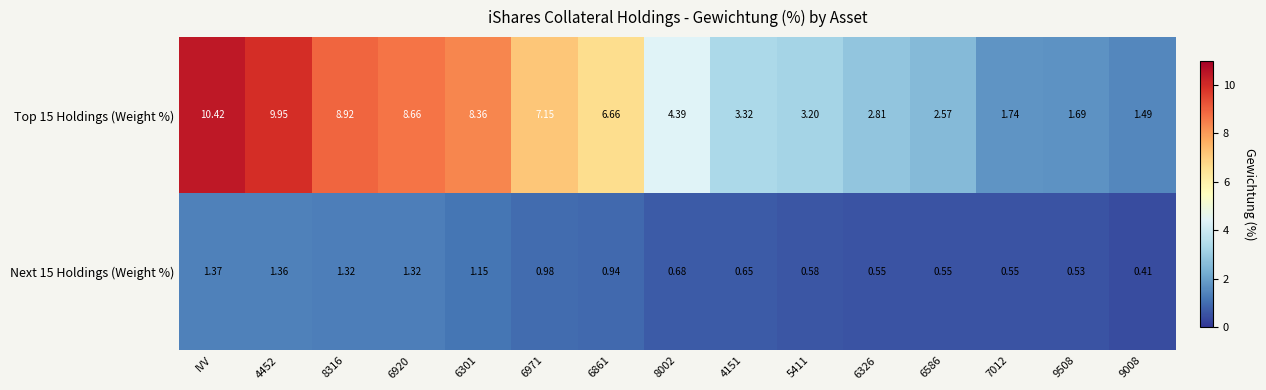

How many data points does each series have?

15